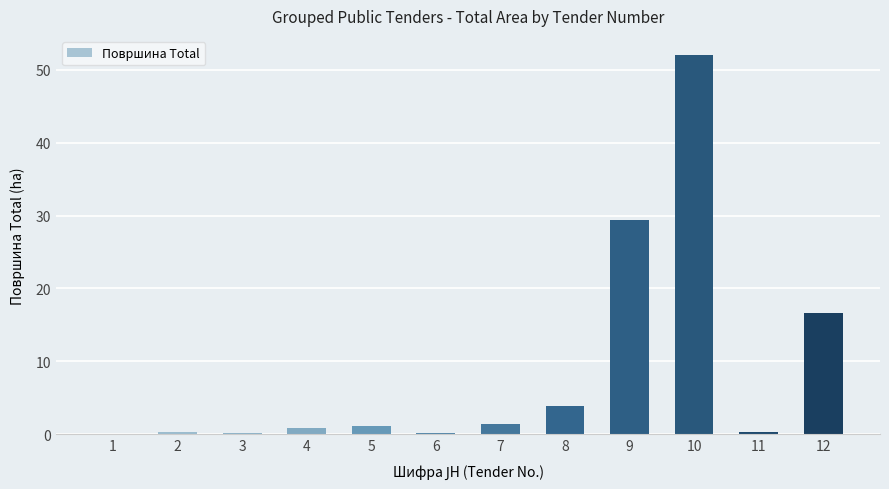

Is it true that the value at 9 is 29.4?

True